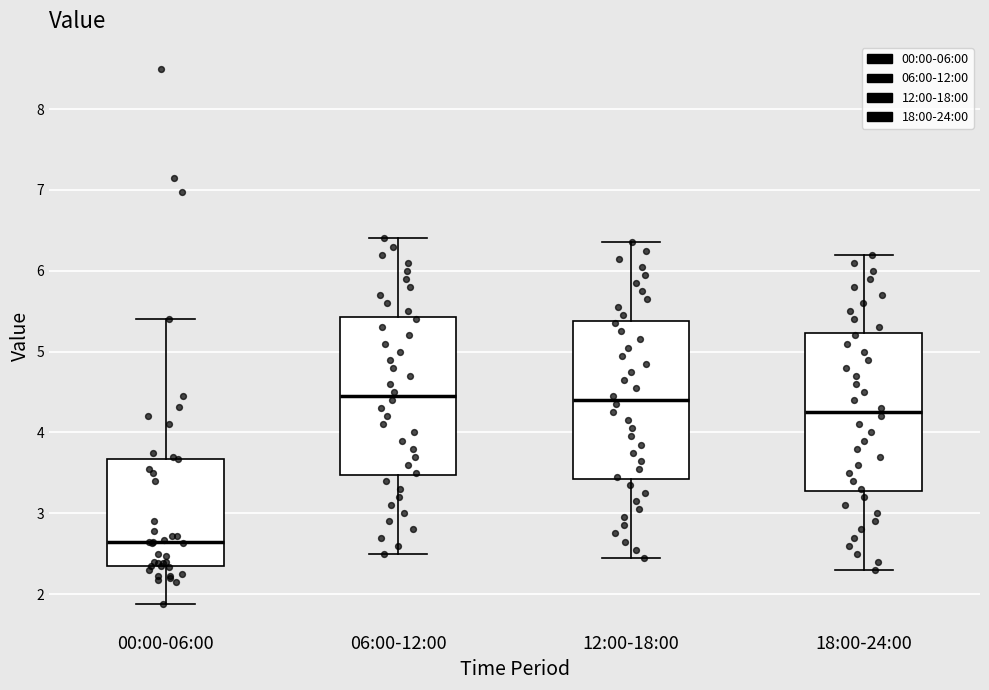

Reading left to right, transcribe this box plot: for each box, give where its median line is, the range the box spans, and where its two whiskers end, as read against the y-axis. The values are not printed on the chart, so give them approximately, as read against the axis.

00:00-06:00: median 2.7, box 2.4 to 3.7, whiskers 1.9 to 5.4
06:00-12:00: median 4.5, box 3.5 to 5.4, whiskers 2.5 to 6.4
12:00-18:00: median 4.4, box 3.4 to 5.4, whiskers 2.5 to 6.4
18:00-24:00: median 4.3, box 3.3 to 5.2, whiskers 2.3 to 6.2